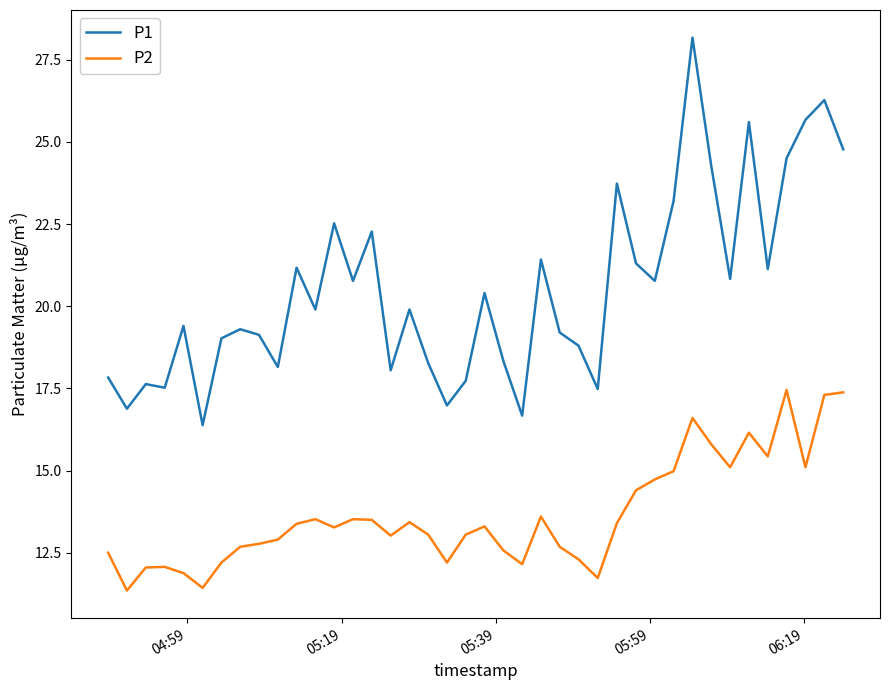

Which series has the largest total across all categories?

P1